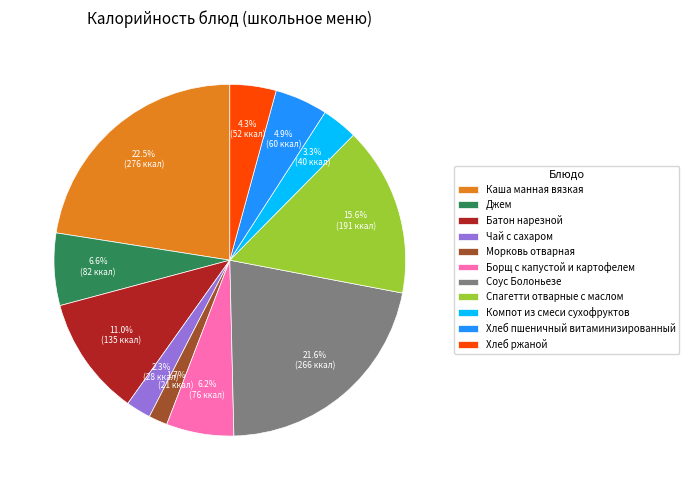

Is it true that Борщ с капустой и картофелем is 13% of the pie?

False